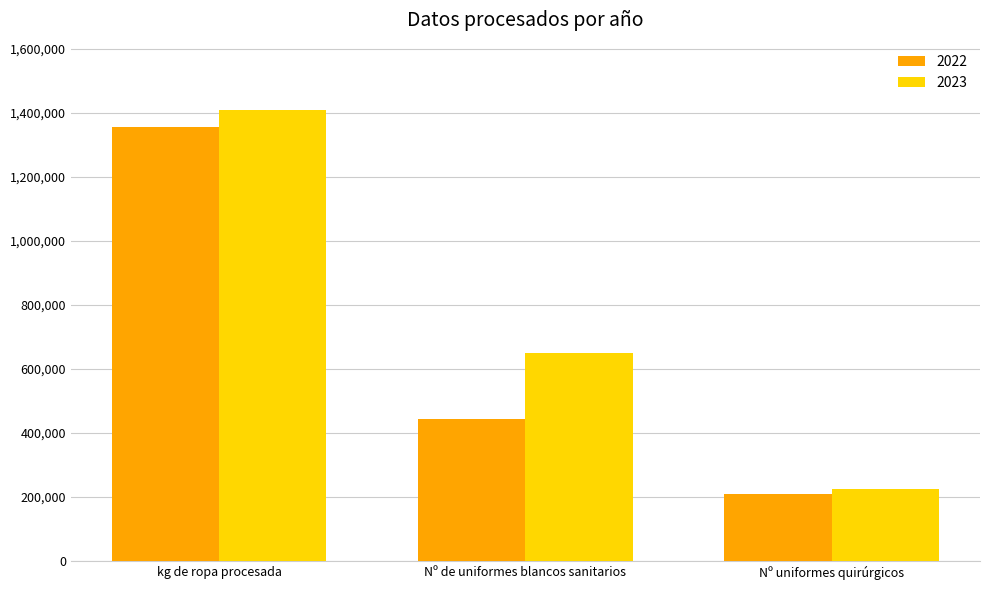

Is it true that 2023 equals 1407925 at kg de ropa procesada?

True